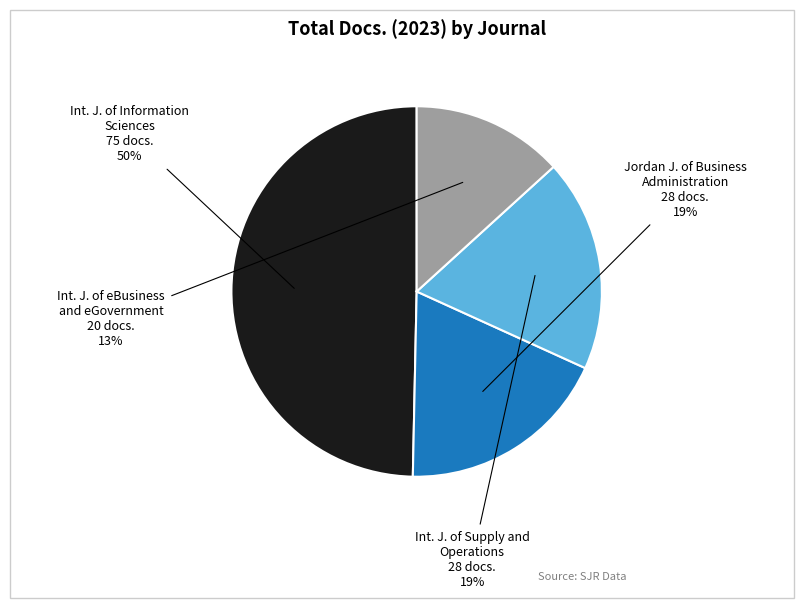

Is there any slice that represents more than half of the pie?

No